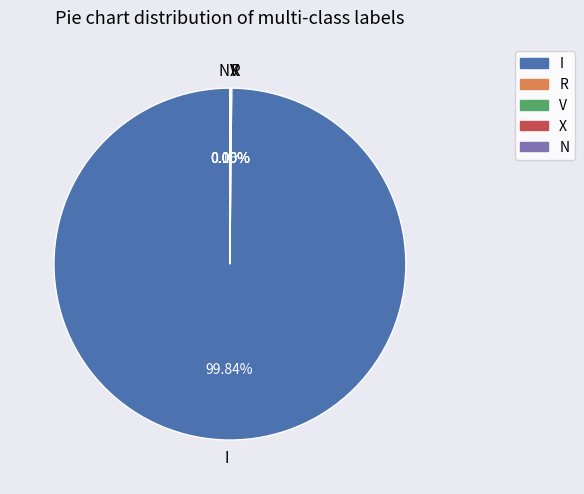

How many slices are in this pie chart?

5